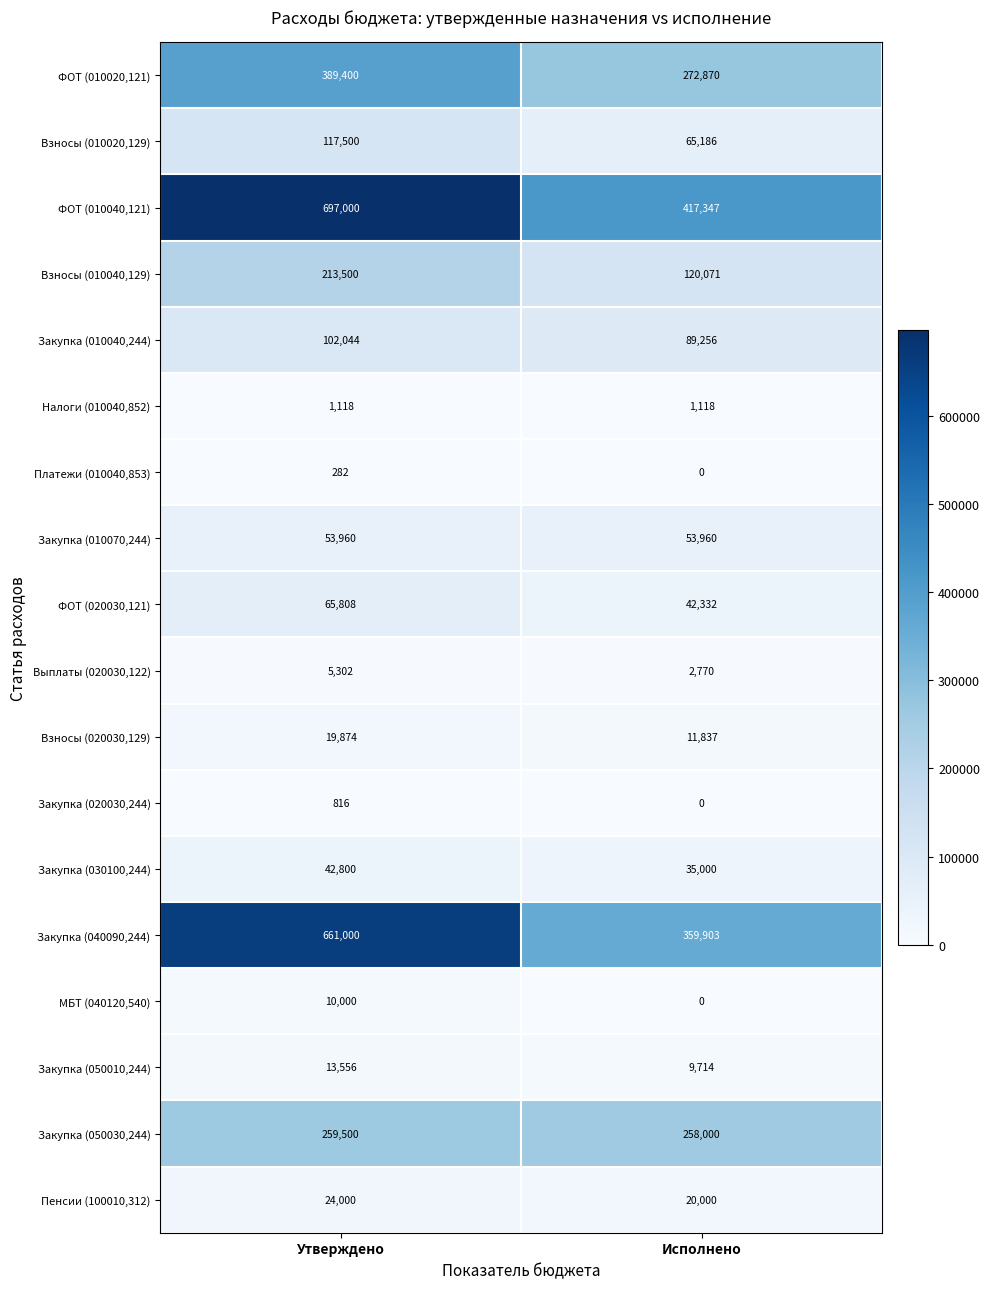

Which category has the highest value across all series?

Утверждено